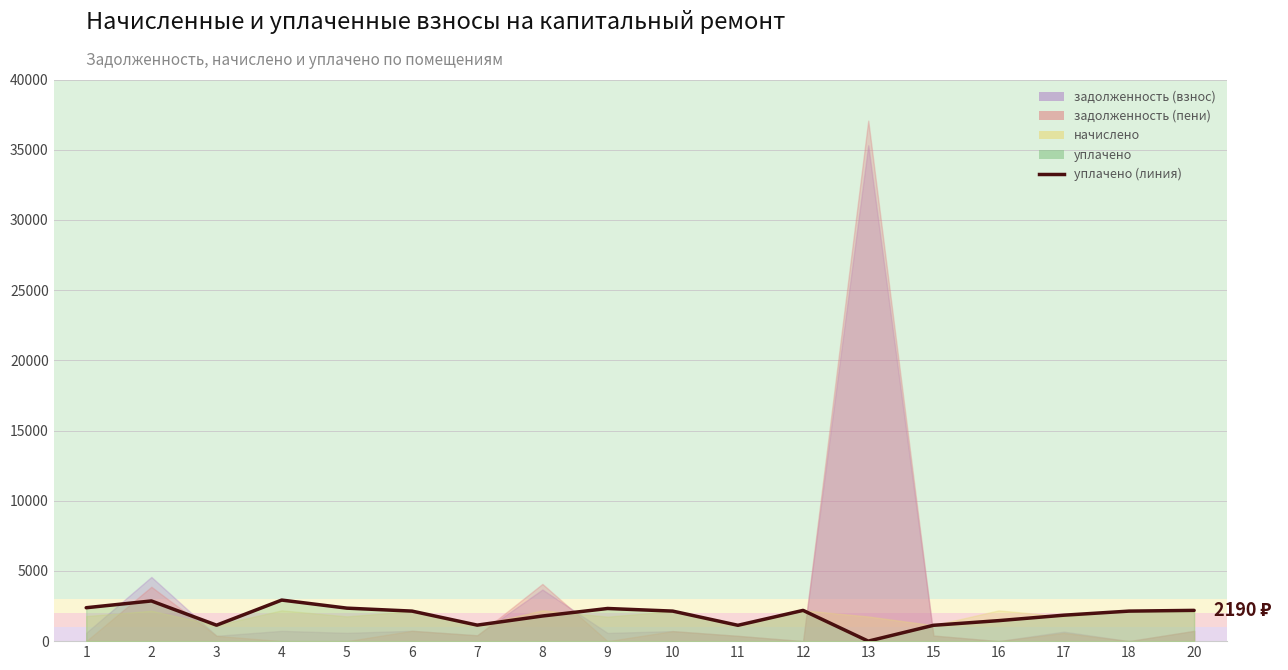

How many interior local valleys (lower than both neighbors) does the data have?

4